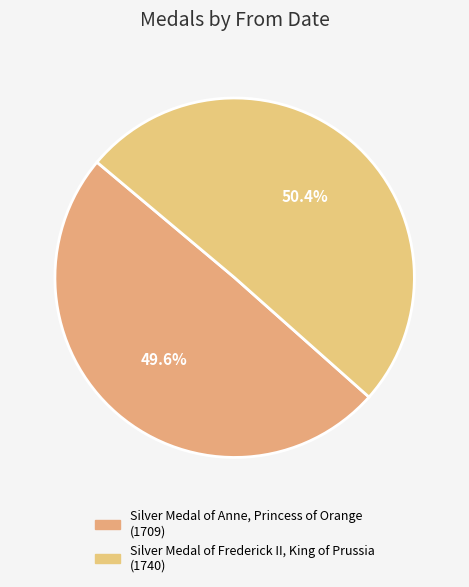

To the nearest percent, what portion does Silver Medal of Frederick II, King of Prussia represent?

50%